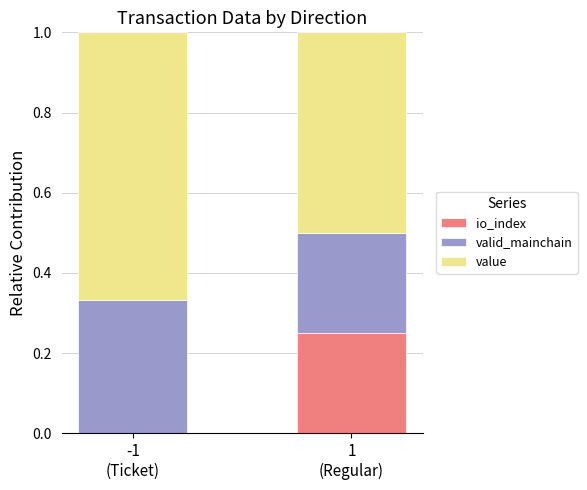

How many data points in io_index are above 0?

1